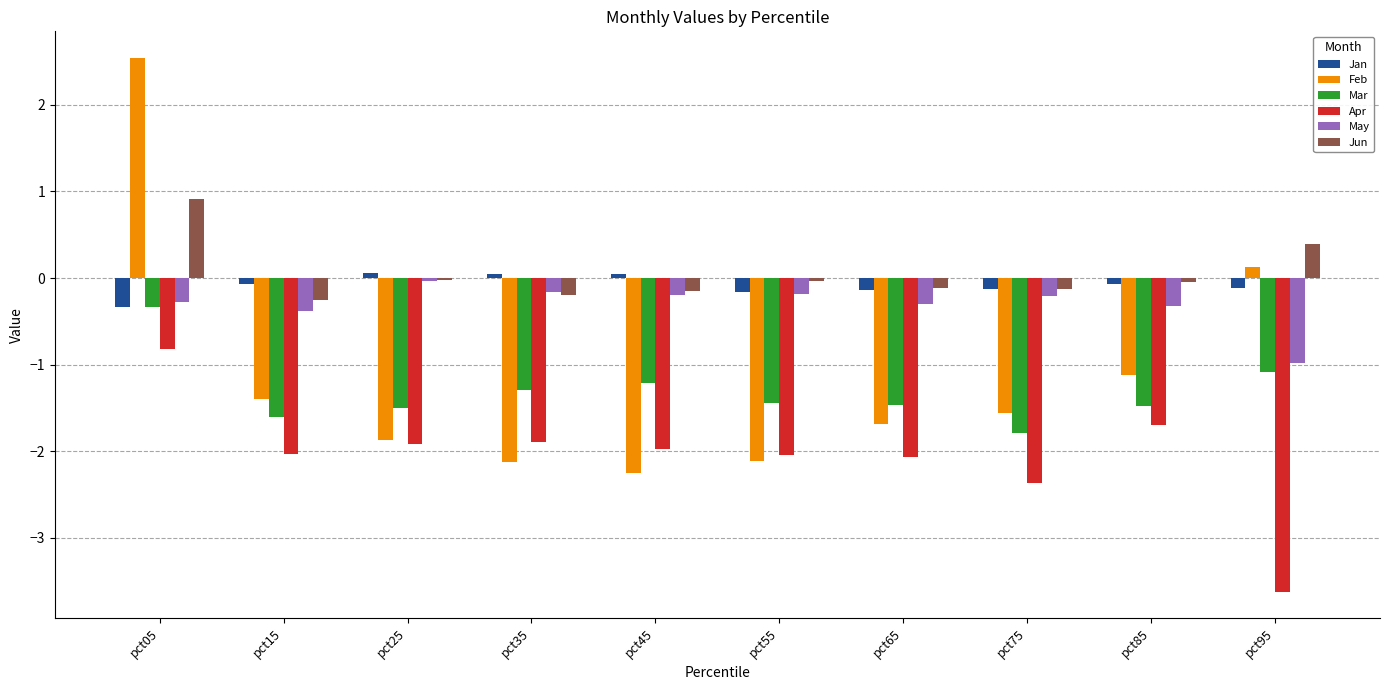

What is the smallest value displayed?

-3.6